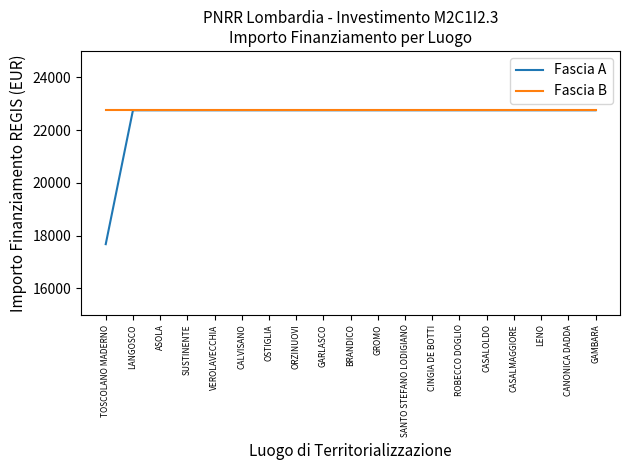

Which series changed the most between TOSCOLANO MADERNO and SANTO STEFANO LODIGIANO?

Fascia A